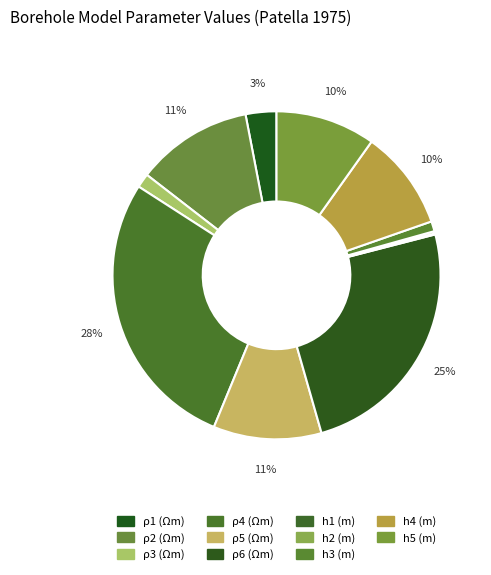

How many slices are in this pie chart?

11